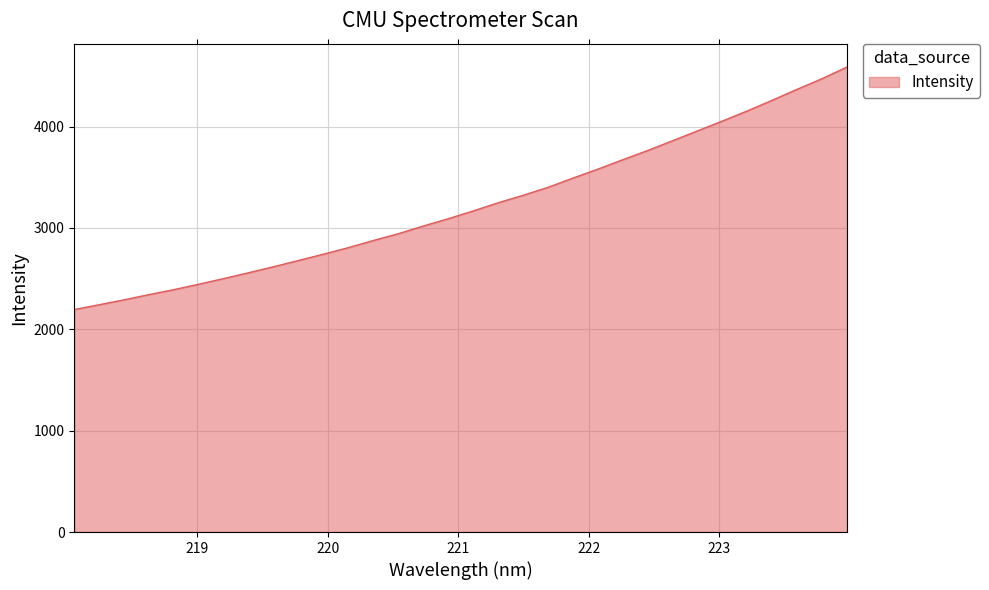

What is the maximum value shown in the chart?

4588.2